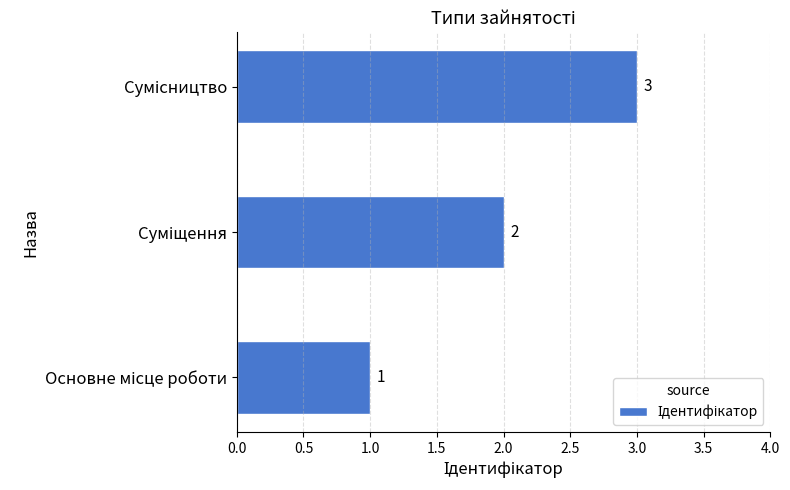

Count the values in the range 1 to 3.

3